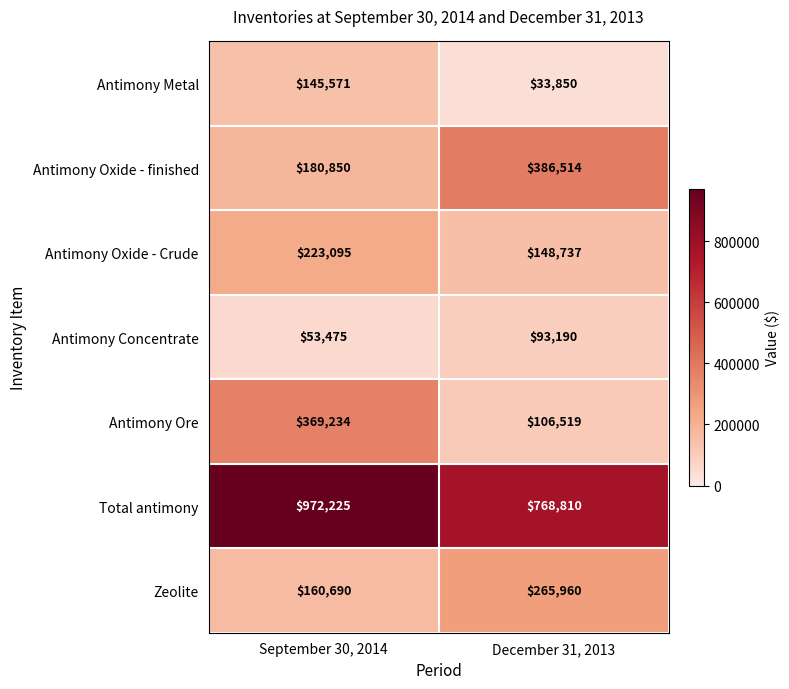

Which category has the lowest value across all series?

December 31, 2013